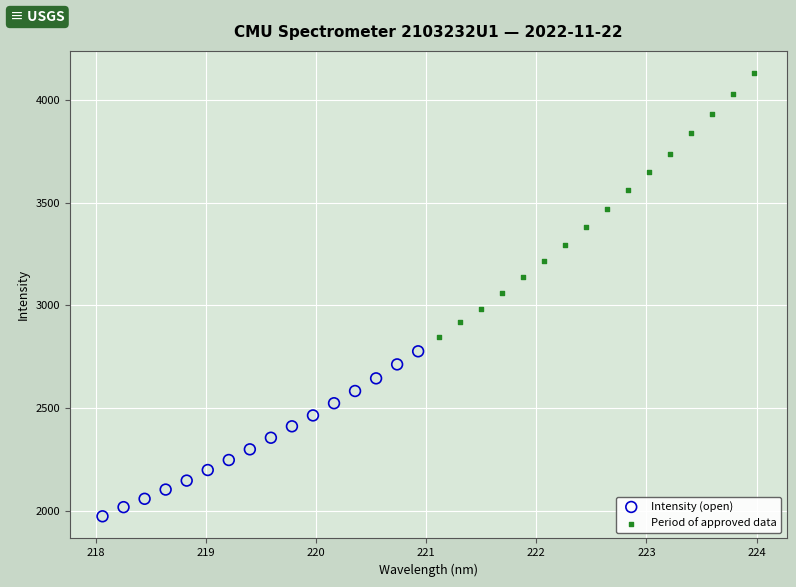

Which series has the largest Y range (max minus min)?

Period of approved data